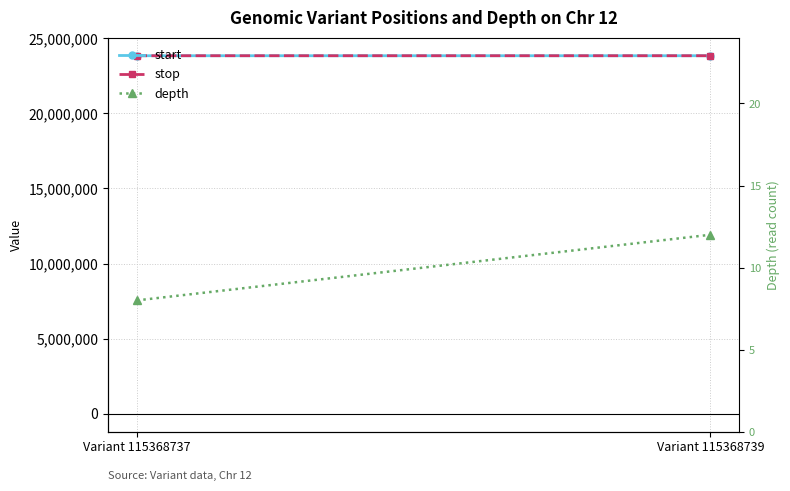

What is the value of the start point at the 1st from the left?

23839642